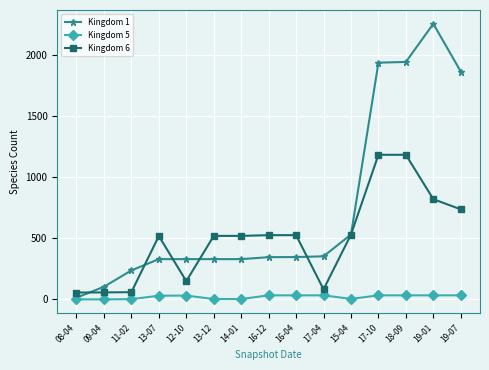

Which series has the widest spread of values?

Kingdom 1